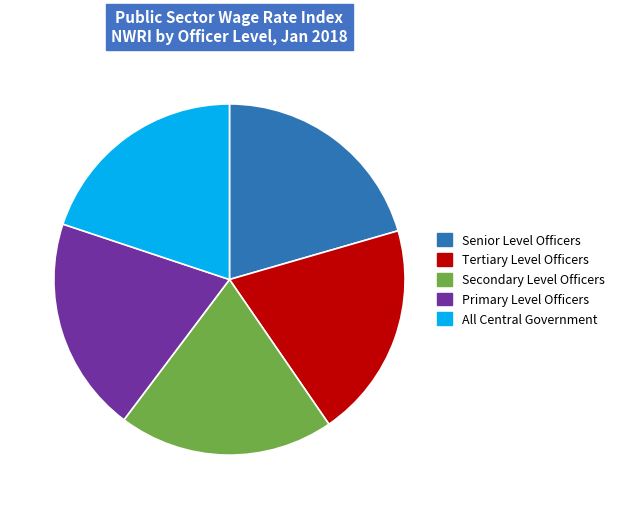

What is the ratio of the value at Tertiary Level Officers to the value at Secondary Level Officers?

1.0